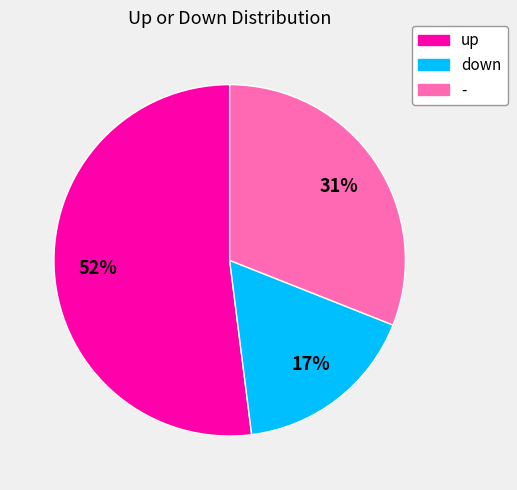

How many slices are in this pie chart?

3